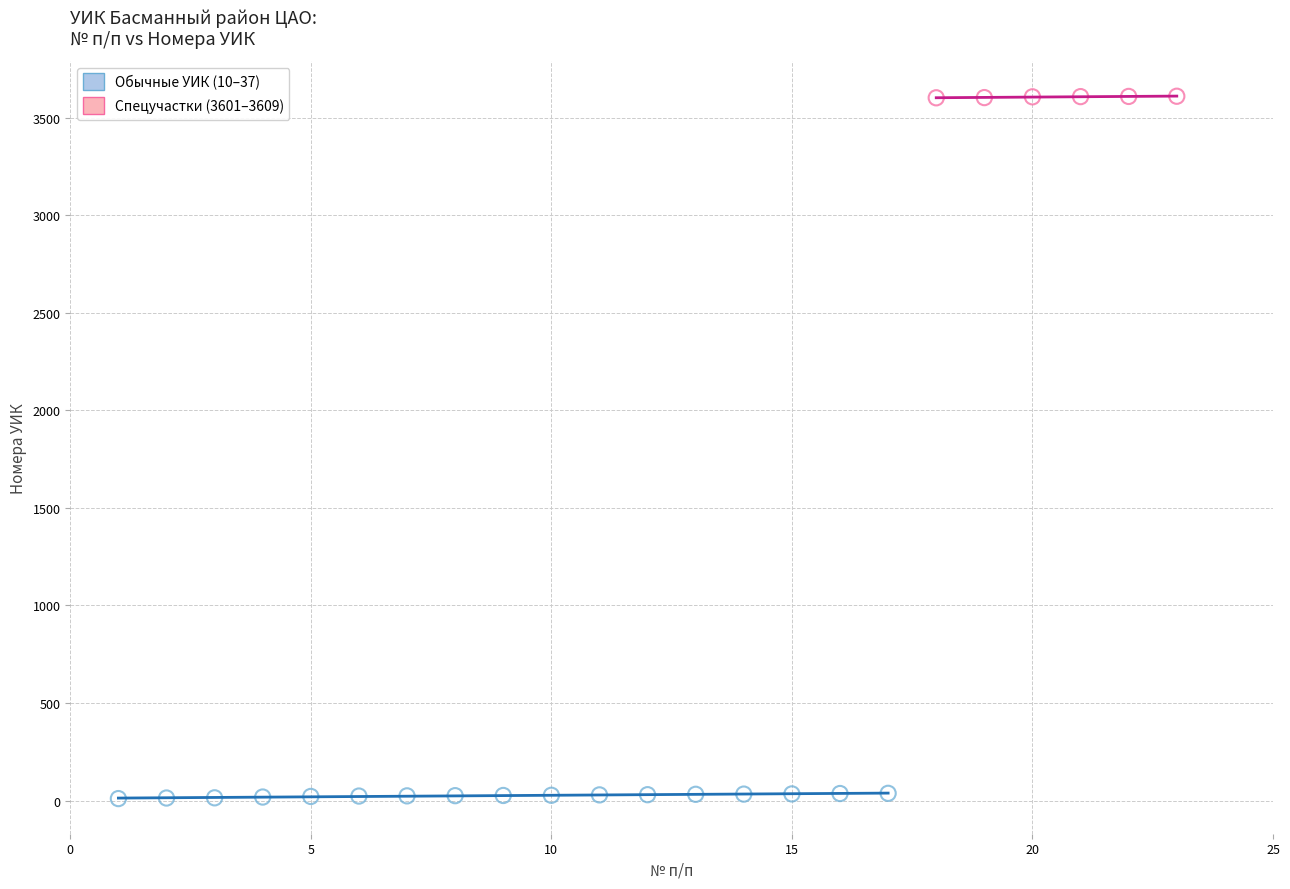

Which series reaches the maximum Y coordinate?

Спецучастки (3601–3609)